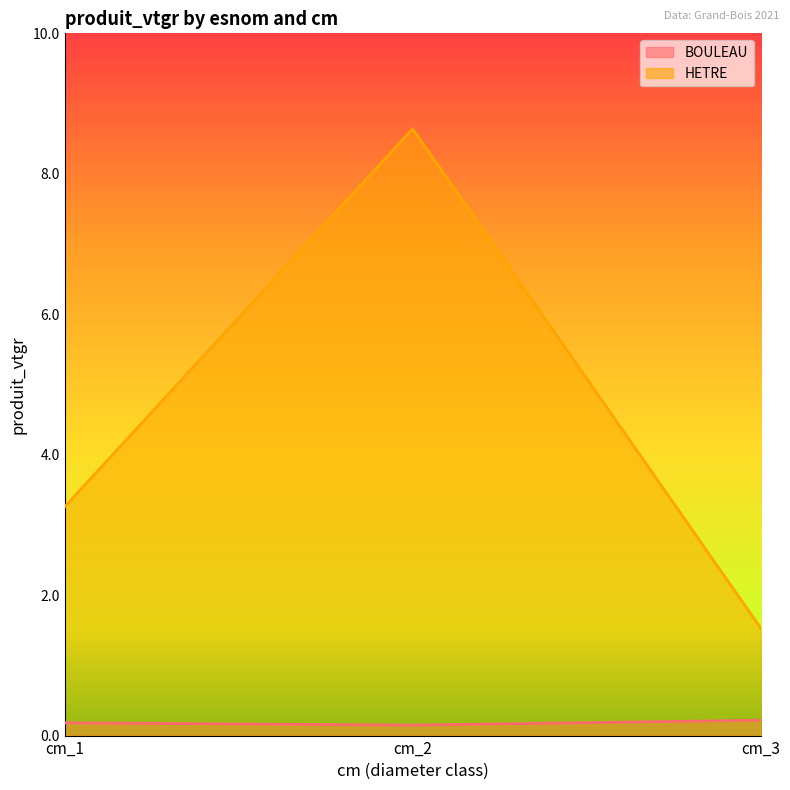

What is the value of the BOULEAU point at the 1st from the left?

0.2